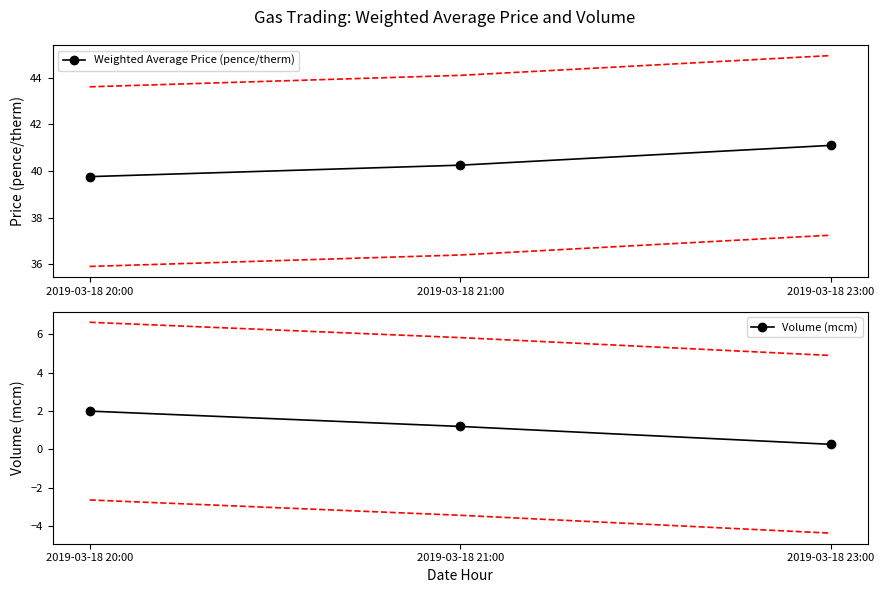

What is the value of the Weighted Average Price (pence/therm) point at the 1st from the left?

39.8